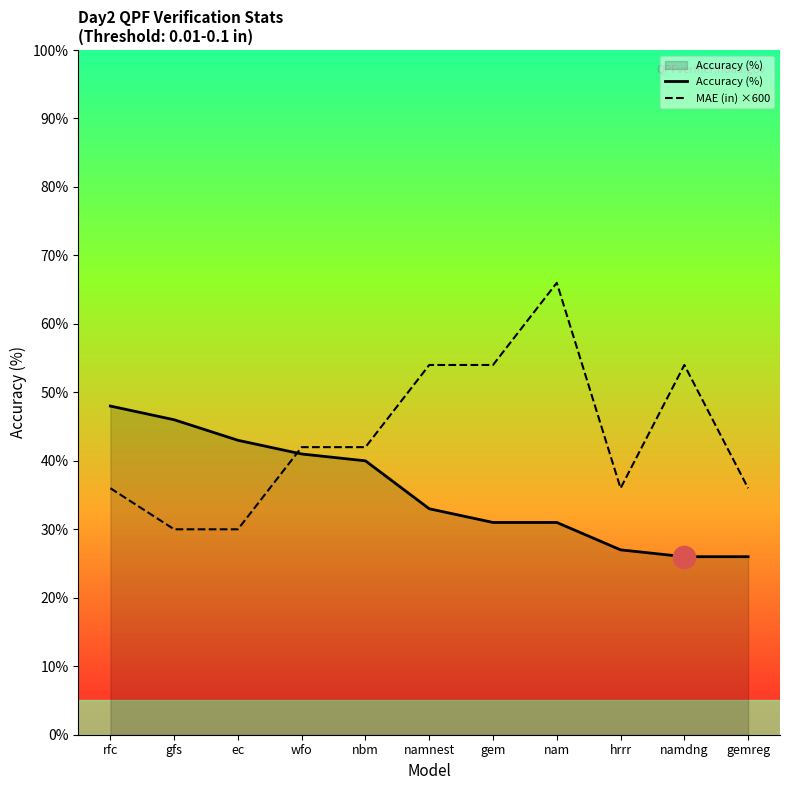

Reading left to right, transcribe all the data shown in this chart.

Accuracy (%): 48.0	46.0	43.0	41.0	40.0	33.0	31.0	31.0	27.0	26.0	26.0
MAE (in) ×600: 36.0	30.0	30.0	42.0	42.0	54.0	54.0	66.0	36.0	54.0	36.0